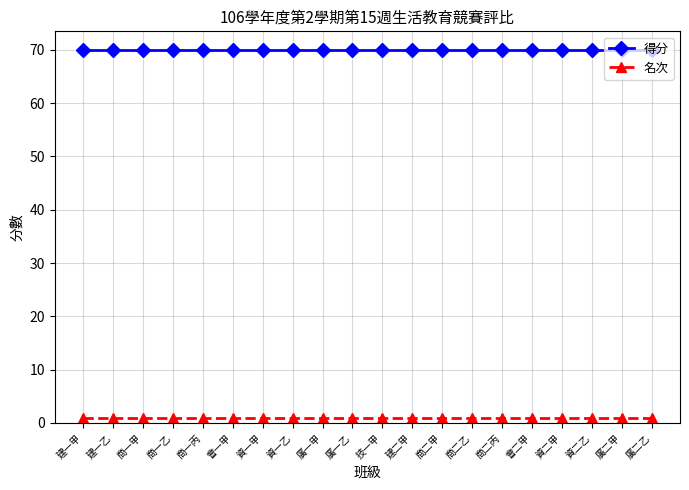

What is the label of the 11th point from the left?

技一甲